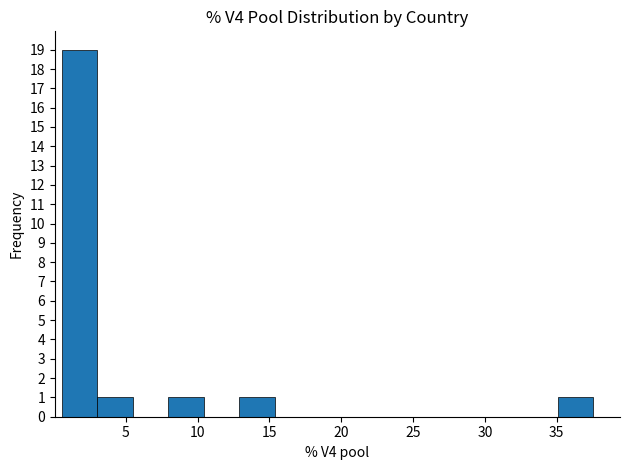

Reading left to right, transcribe this chart: for each bar, give the range it covers on the x-axis and its height. Neither the bar edges nor the heights are printed on the chart, so give them approximately, as read against the axes.

0.5 to 3.0: 19
3.0 to 5.5: 1
5.5 to 8.0: 0
8.0 to 10.5: 1
10.5 to 13.0: 0
13.0 to 15.5: 1
15.5 to 18.0: 0
18.0 to 20.5: 0
20.5 to 23.0: 0
23.0 to 25.0: 0
25.0 to 27.5: 0
27.5 to 30.0: 0
30.0 to 32.5: 0
32.5 to 35.0: 0
35.0 to 37.5: 1